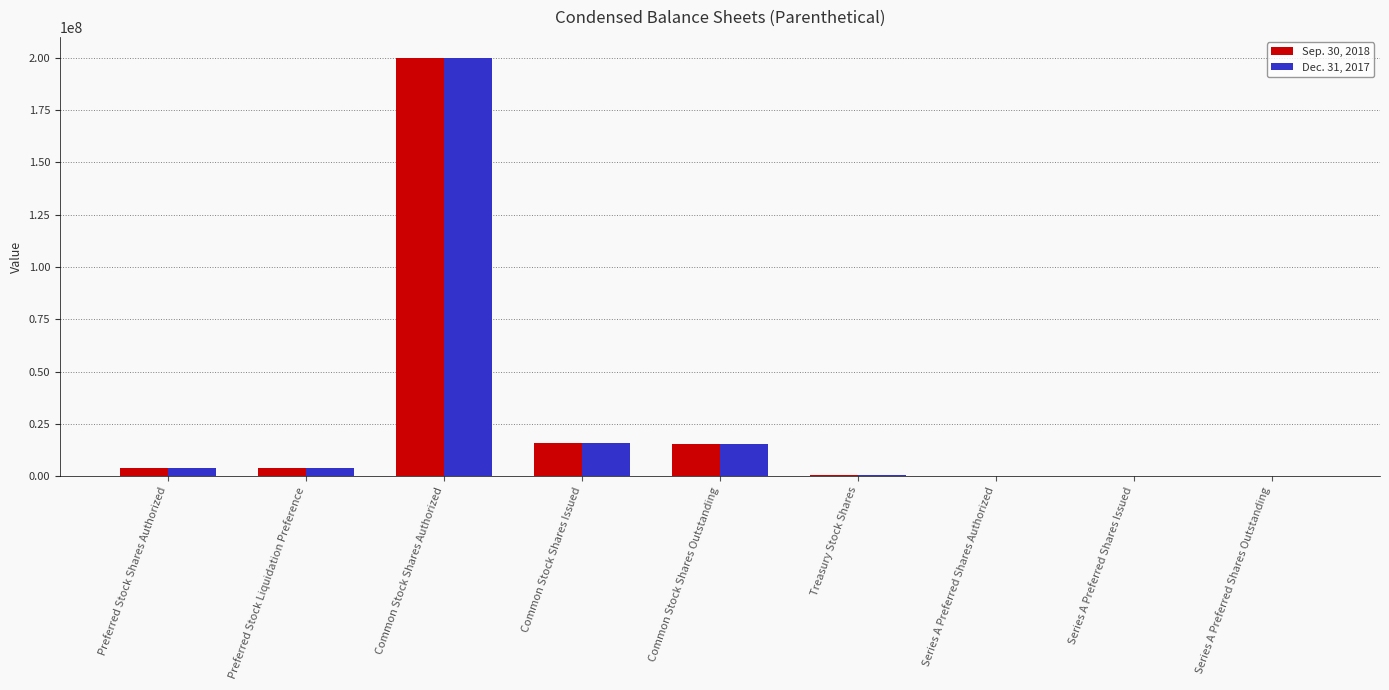

Which category has the highest value in the Dec. 31, 2017 series?

Common Stock Shares Authorized